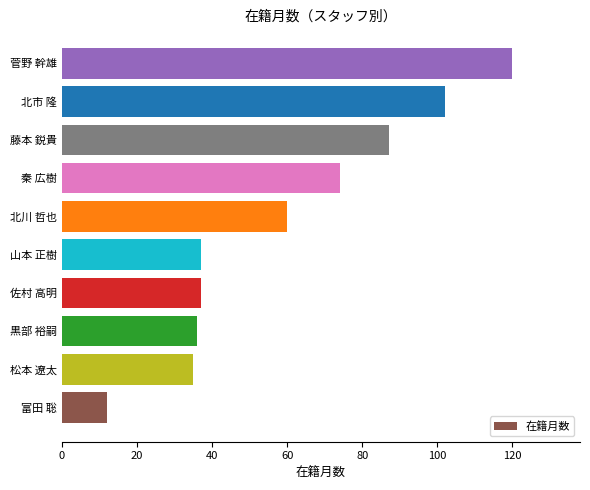

Read the value at 富田 聡.

12